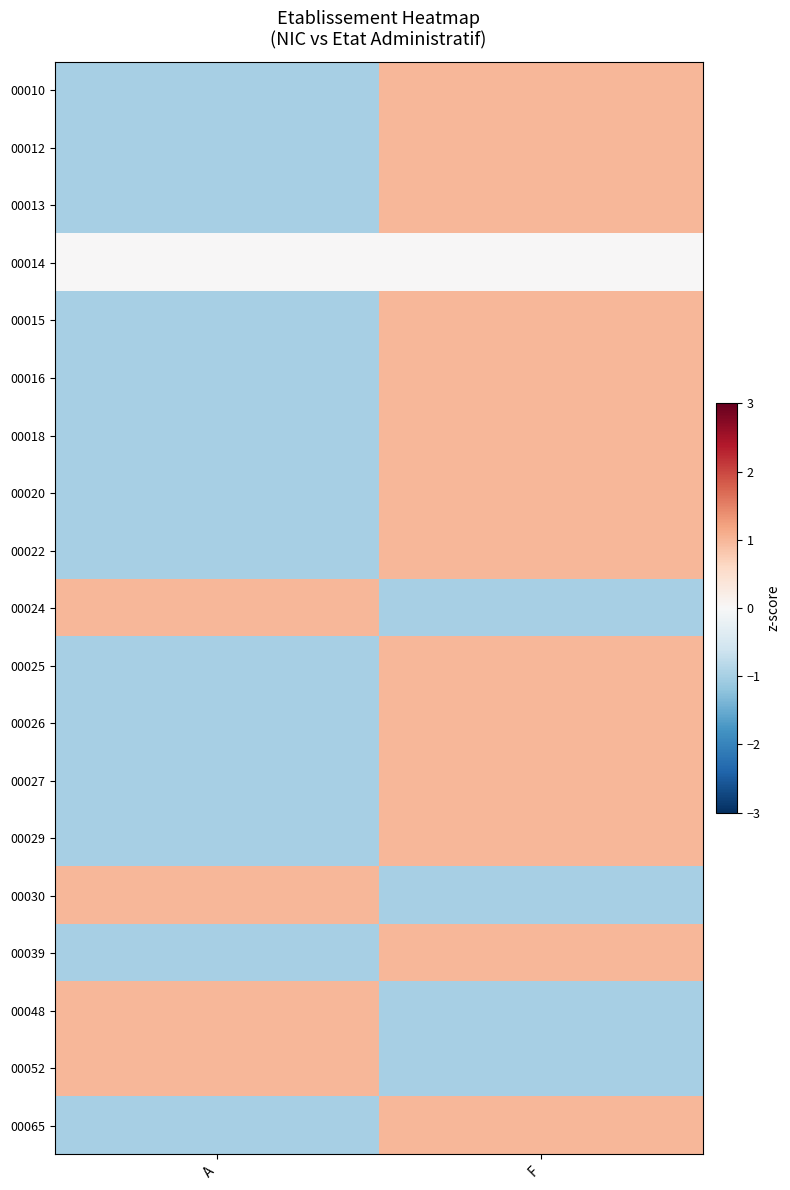

Reading right to left, list all the values displayed in this chart.

00010: F=1	A=-1
00012: F=1	A=-1
00013: F=1	A=-1
00014: F=0	A=0
00015: F=1	A=-1
00016: F=1	A=-1
00018: F=1	A=-1
00020: F=1	A=-1
00022: F=1	A=-1
00024: F=-1	A=1
00025: F=1	A=-1
00026: F=1	A=-1
00027: F=1	A=-1
00029: F=1	A=-1
00030: F=-1	A=1
00039: F=1	A=-1
00048: F=-1	A=1
00052: F=-1	A=1
00065: F=1	A=-1